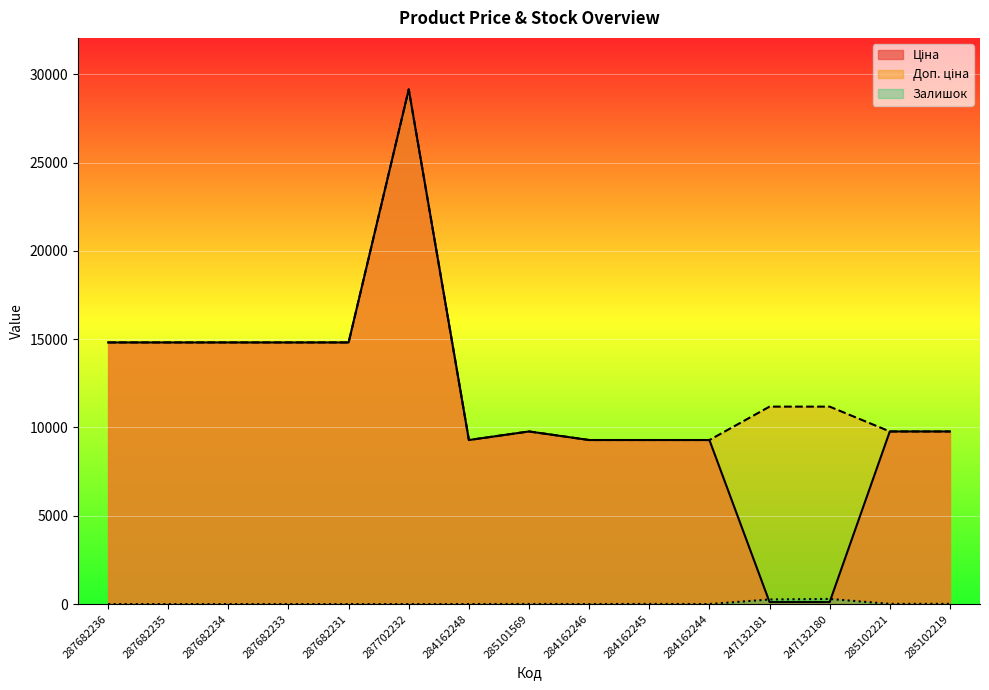

At which category is the sum across all series the highest?

287702232